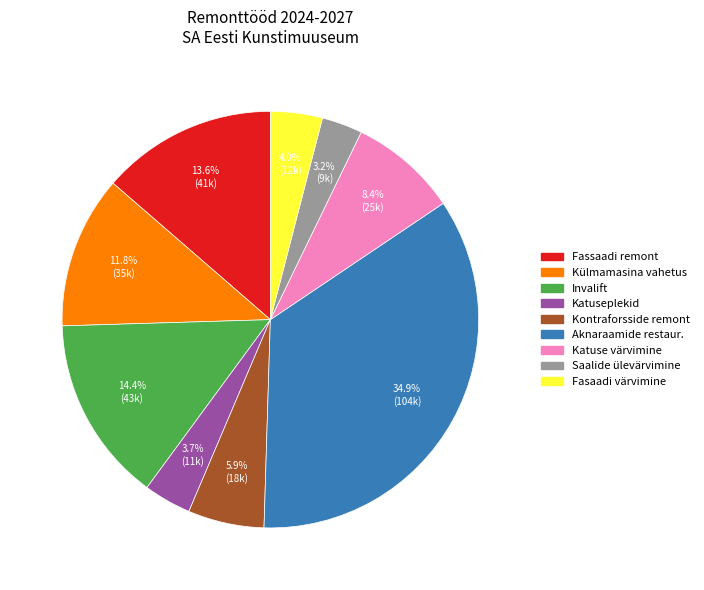

Between Aknaraamide restaur. and Külmamasina vahetus, which is larger?

Aknaraamide restaur.